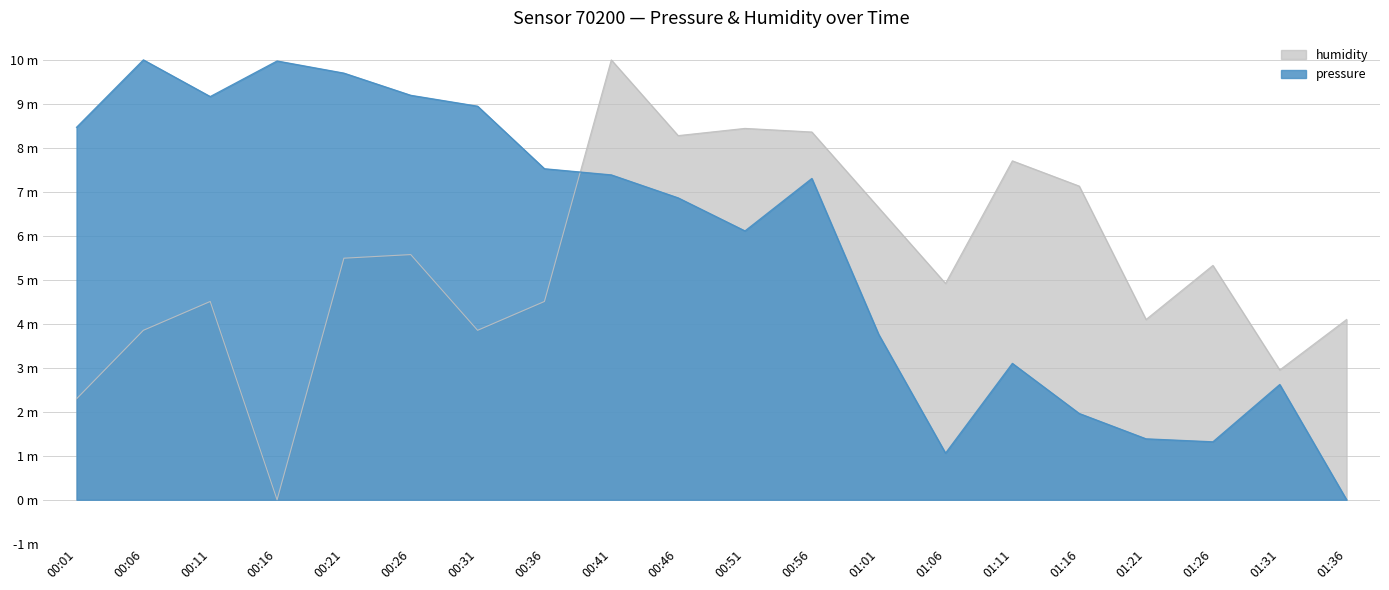

Reading left to right, what are all the values shown in this chart?

pressure: 00:01=8.5	00:06=10.0	00:11=9.2	00:16=10.0	00:21=9.7	00:26=9.2	00:31=8.9	00:36=7.5	00:41=7.4	00:46=6.9	00:51=6.1	00:56=7.3	01:01=3.8	01:06=1.1	01:11=3.1	01:16=2.0	01:21=1.4	01:26=1.3	01:31=2.6	01:36=0.0
humidity: 00:01=2.3	00:06=3.9	00:11=4.5	00:16=0.0	00:21=5.5	00:26=5.6	00:31=3.9	00:36=4.5	00:41=10.0	00:46=8.3	00:51=8.4	00:56=8.4	01:01=6.6	01:06=4.9	01:11=7.7	01:16=7.1	01:21=4.1	01:26=5.3	01:31=3.0	01:36=4.1